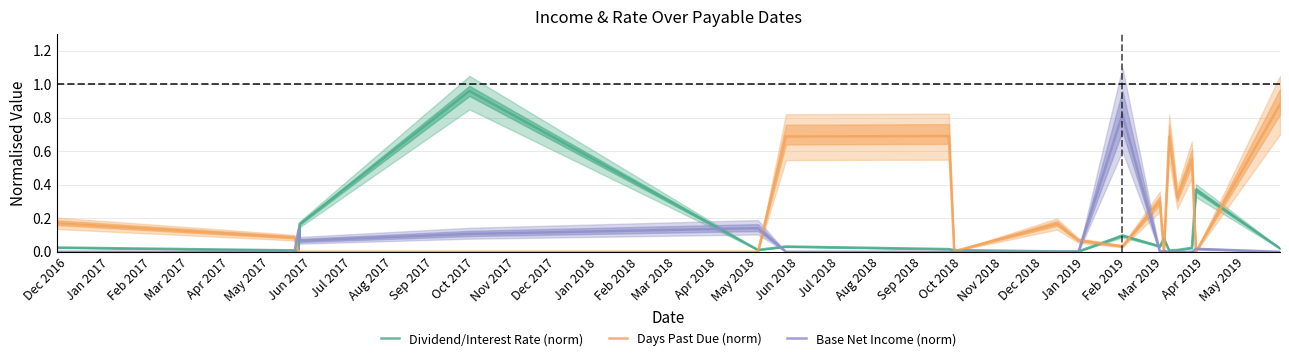

How many categories are shown in the chart?

19